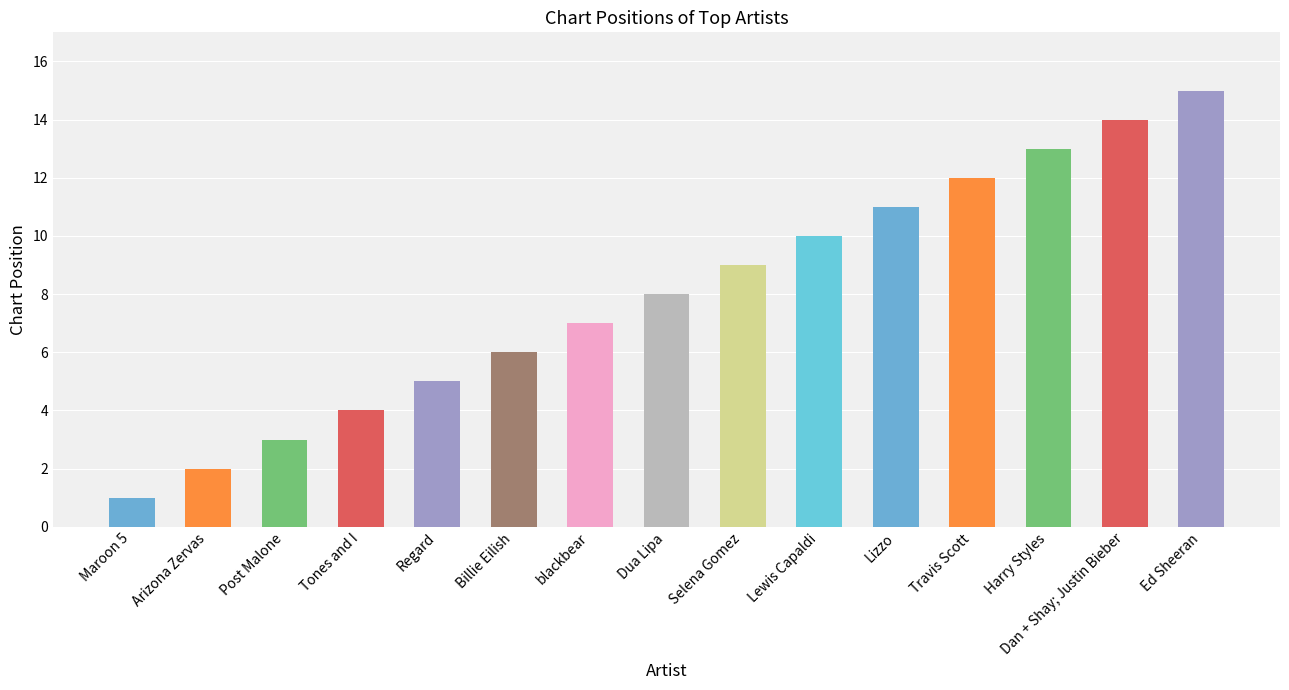

What is the difference between the second highest and second lowest values?

12